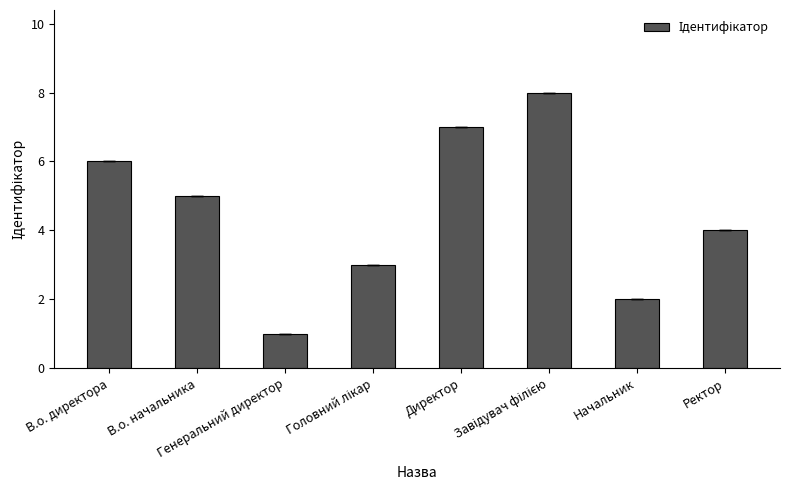

The chart shows a value of 2 at В.о. начальника. True or false?

False